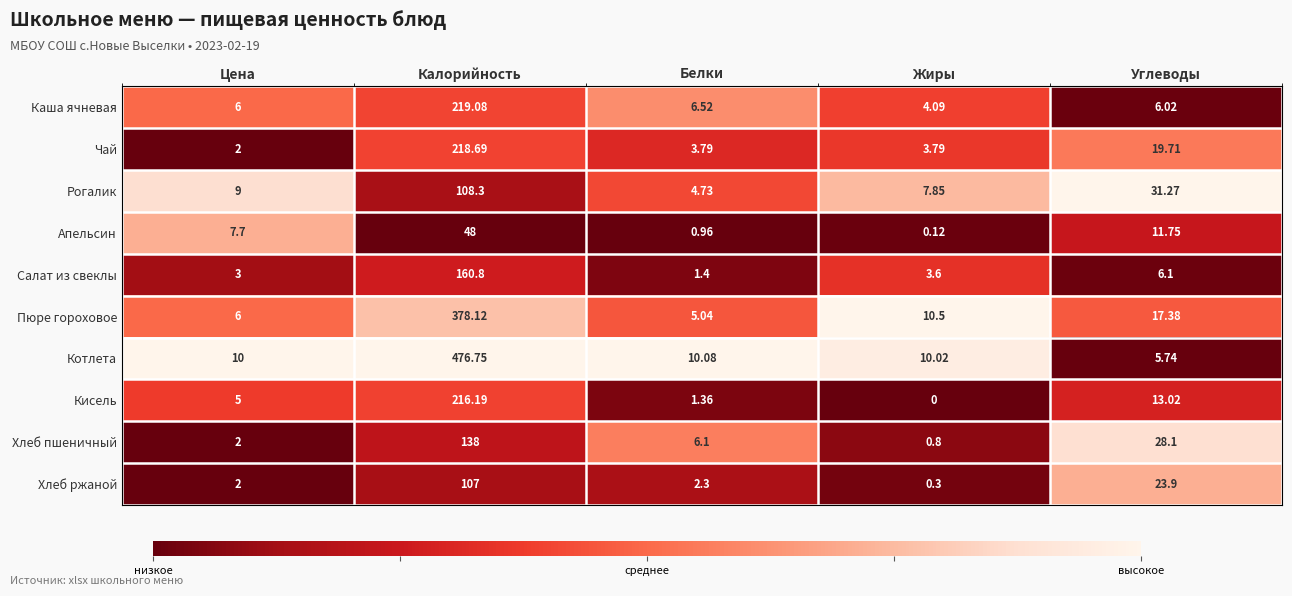

At which category is the sum across all series the highest?

Калорийность